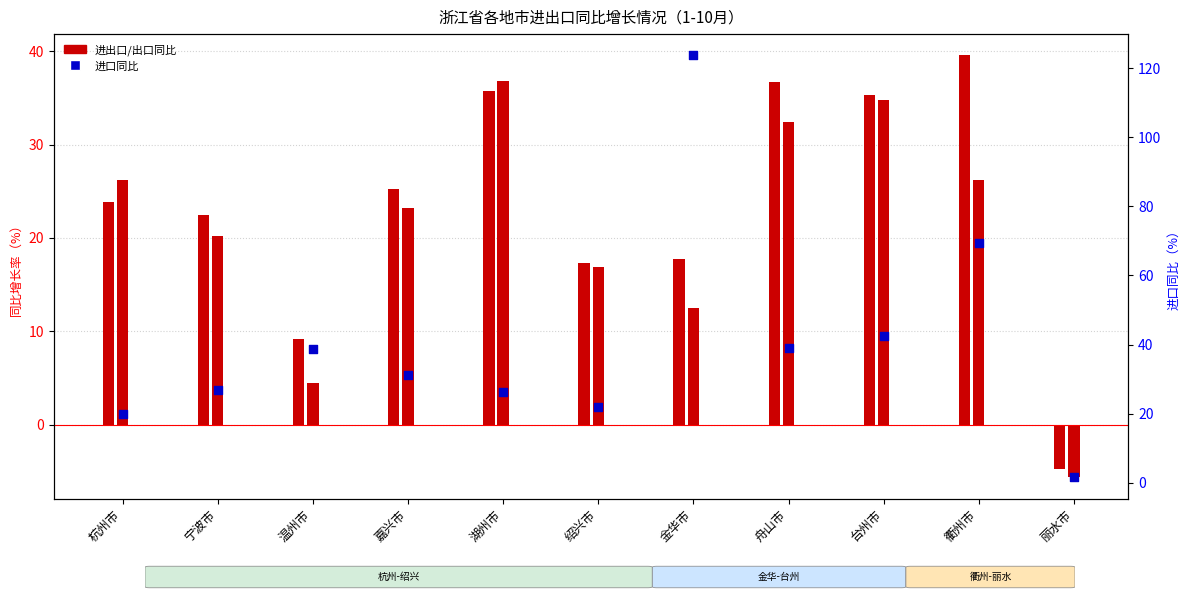

What is the ratio of the value at 嘉兴市 to the value at 台州市?

0.7